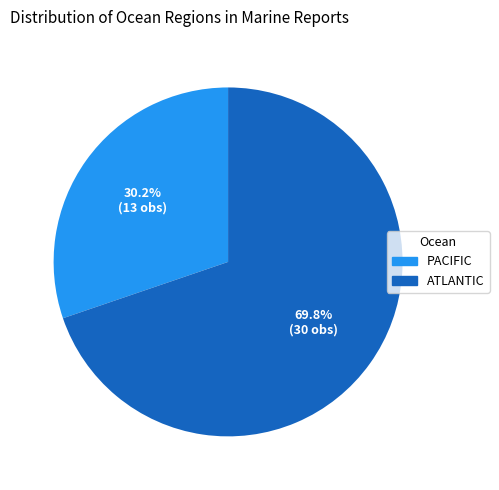

Is there a majority slice in this chart?

Yes